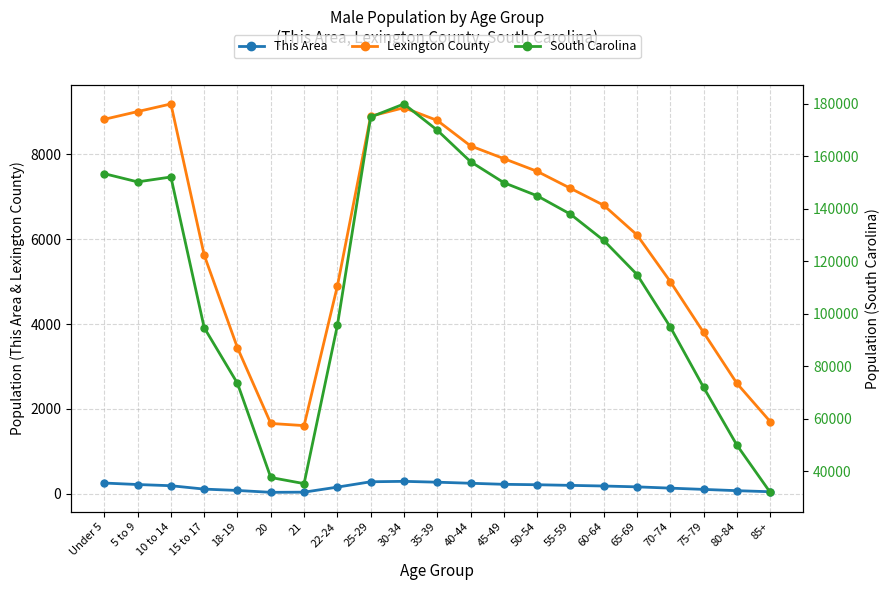

The value of Lexington County at 35-39 is 3719. True or false?

False